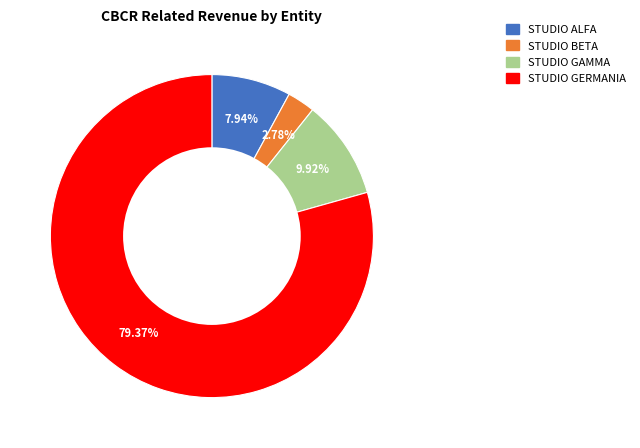

Rank the categories by value from highest to lowest.

STUDIO GERMANIA, STUDIO GAMMA, STUDIO ALFA, STUDIO BETA